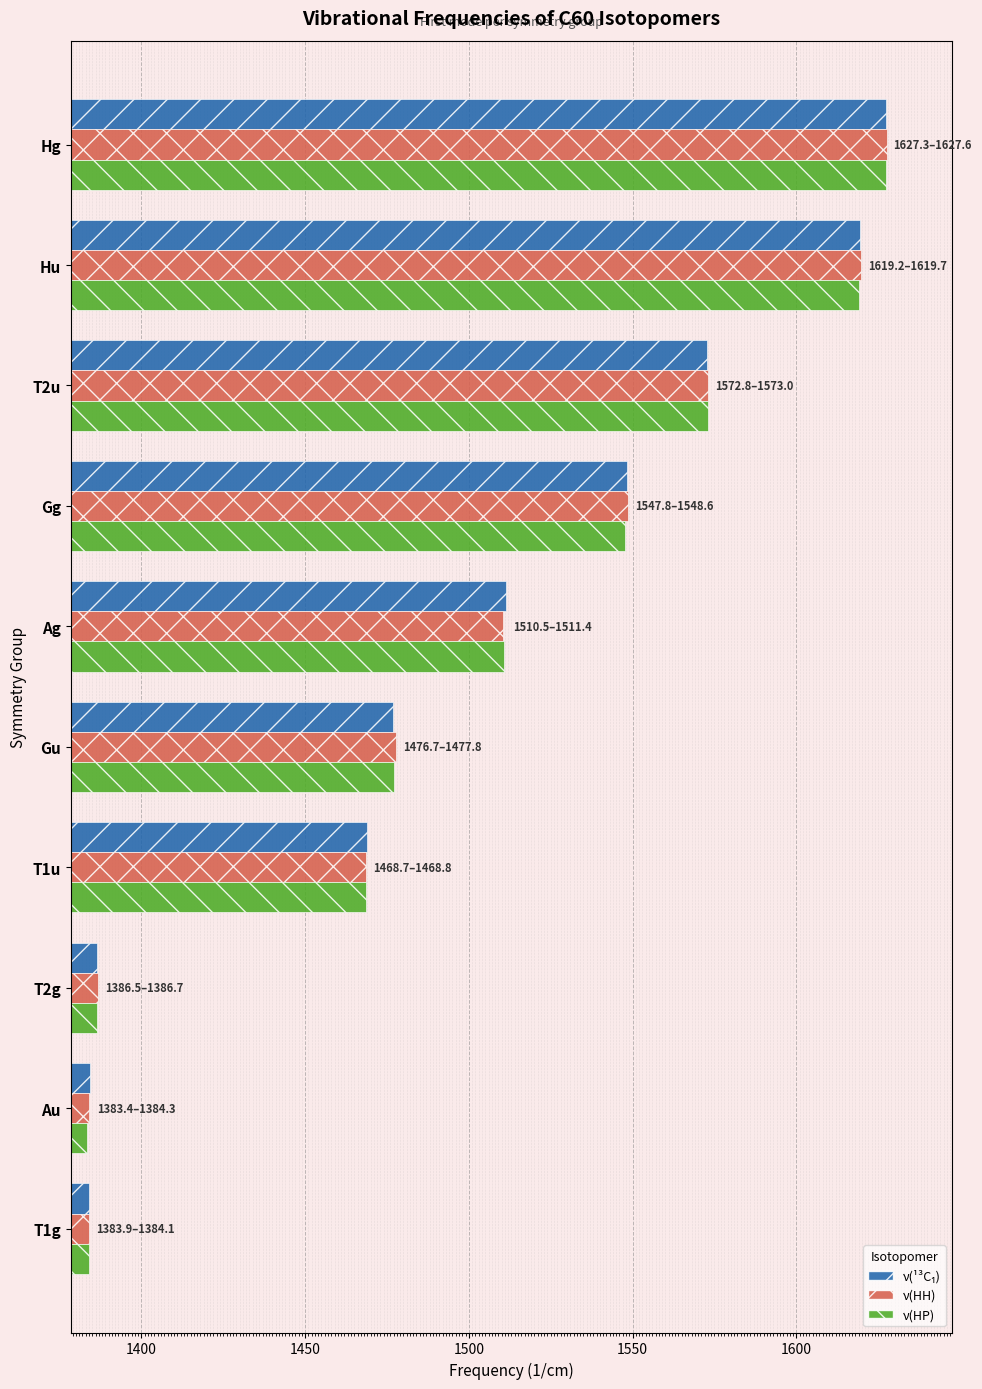

What is the sum of the ν(HH) values at Hg and Gg?

3176.2